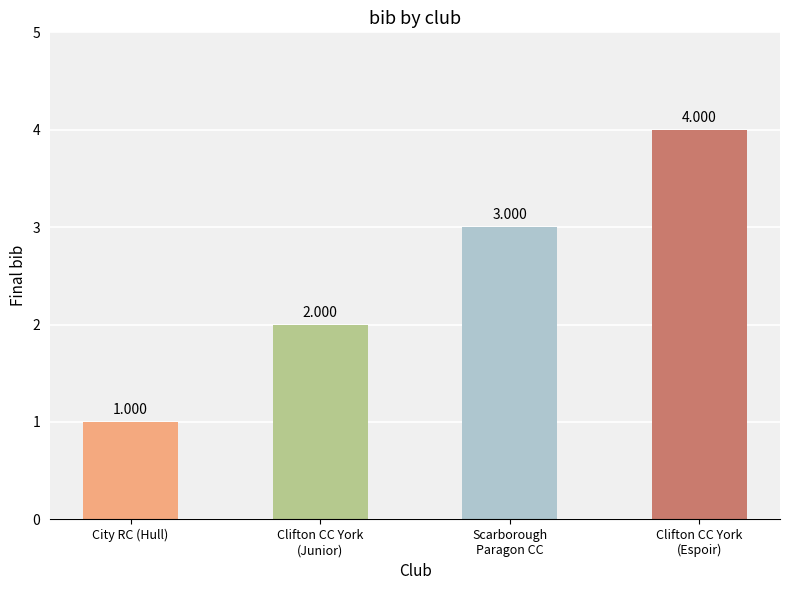

What is the difference between the second highest and minimum values?

2